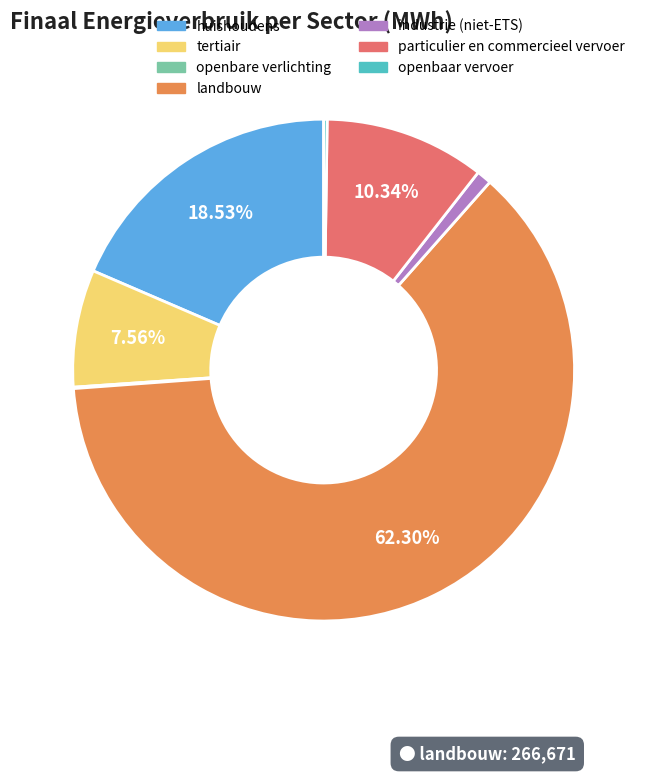

What is the largest slice in the pie chart?

landbouw